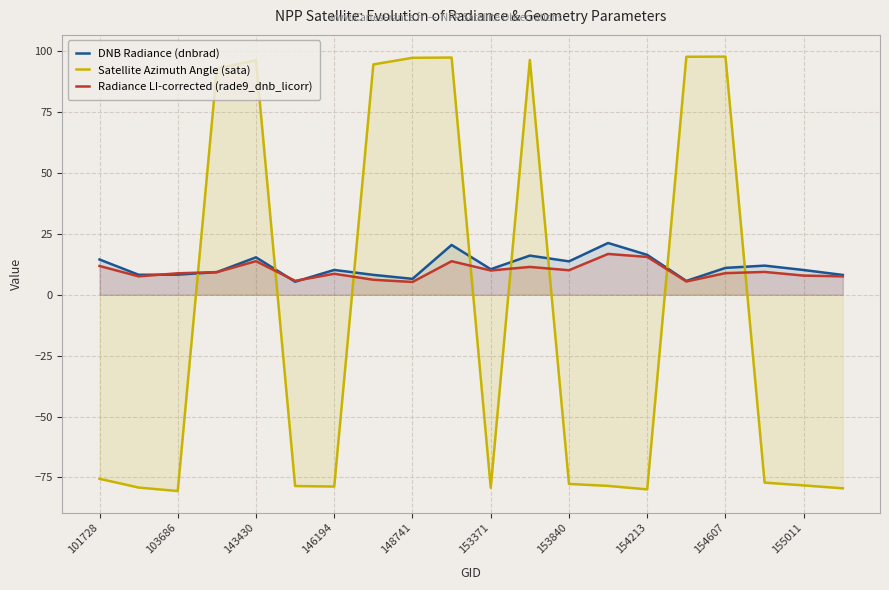

What is the maximum value for Radiance LI-corrected (rade9_dnb_licorr)?

16.8